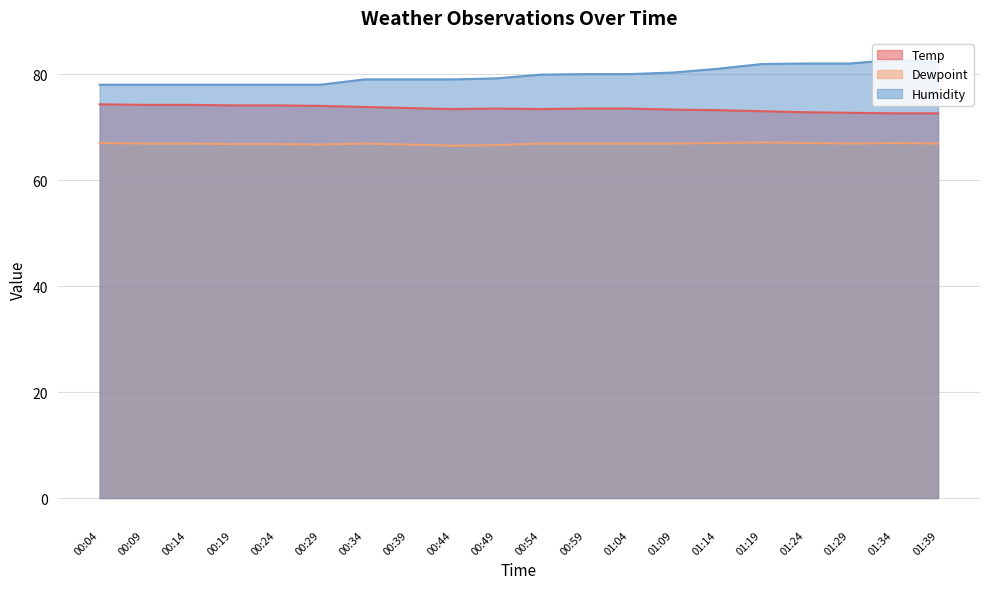

Read the Temp value at 00:09.

74.2